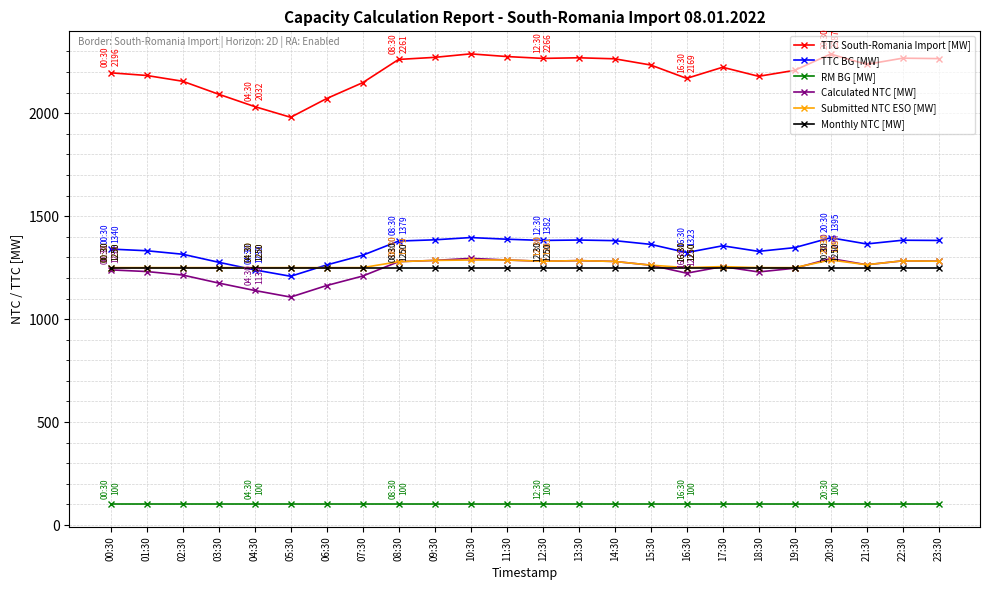

True or false: Submitted NTC ESO [MW] and TTC South-Romania Import [MW] cross at least once.

False